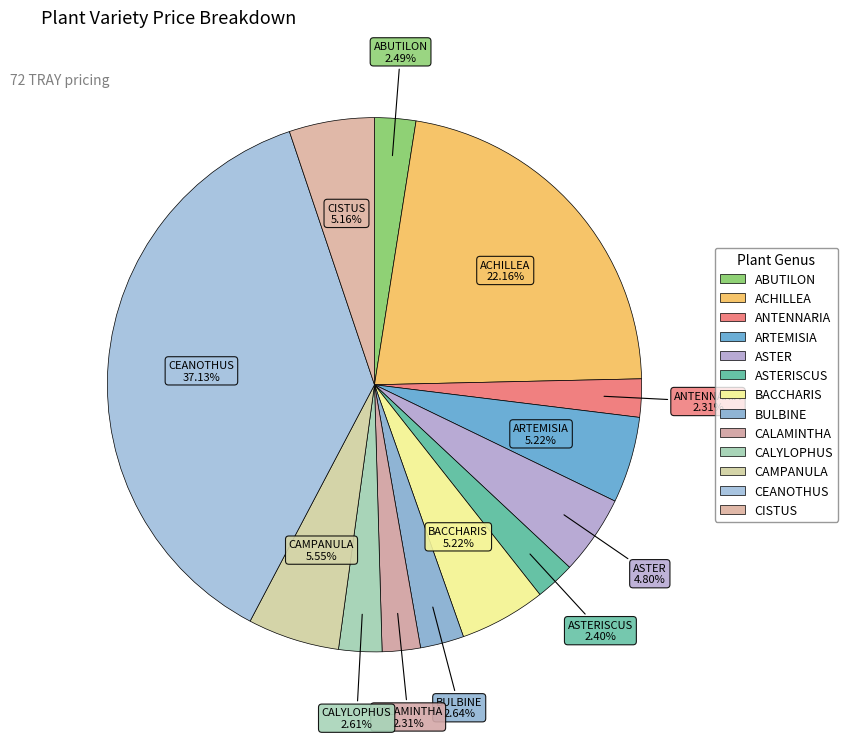

Which category has the smallest portion of the pie?

ANTENNARIA